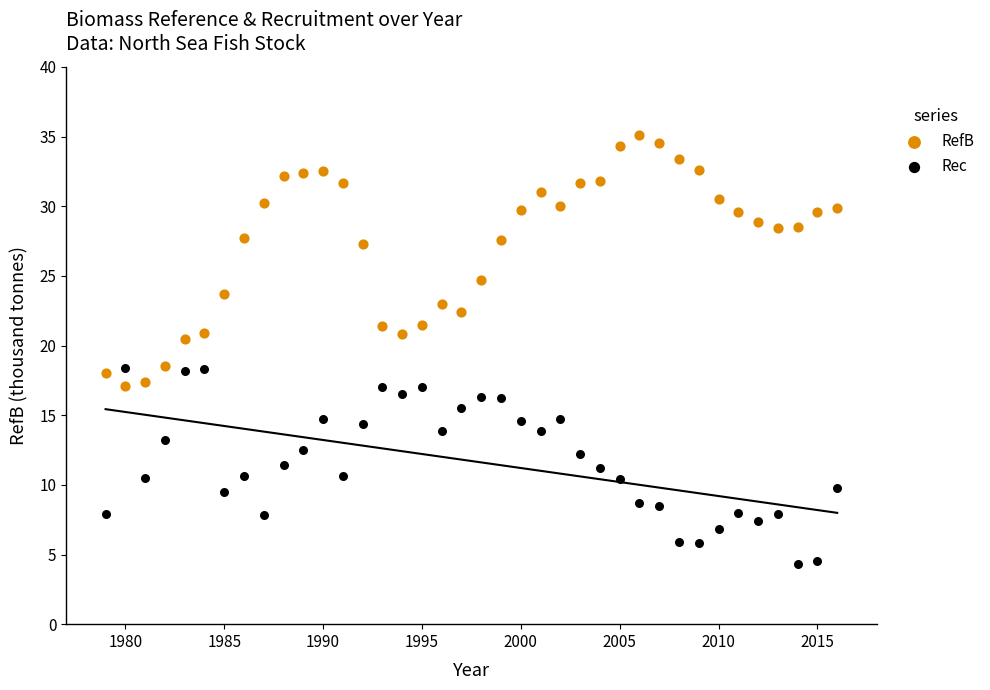

Which series has the largest Y range (max minus min)?

RefB